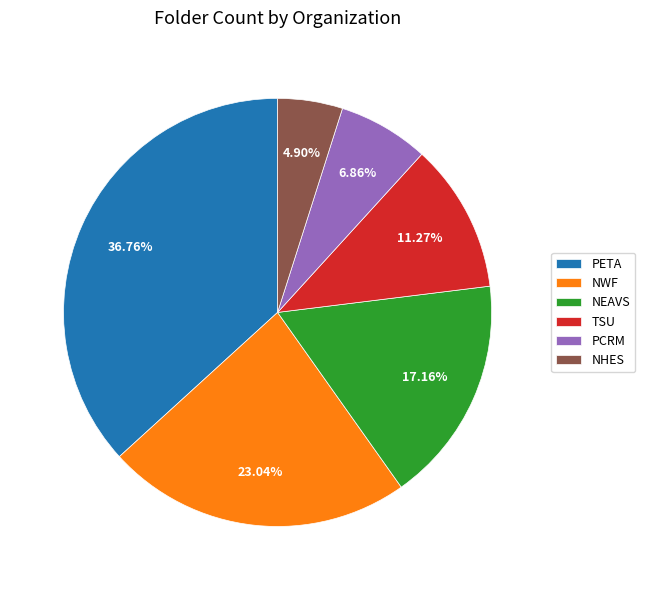

How many segments does this pie chart have?

6